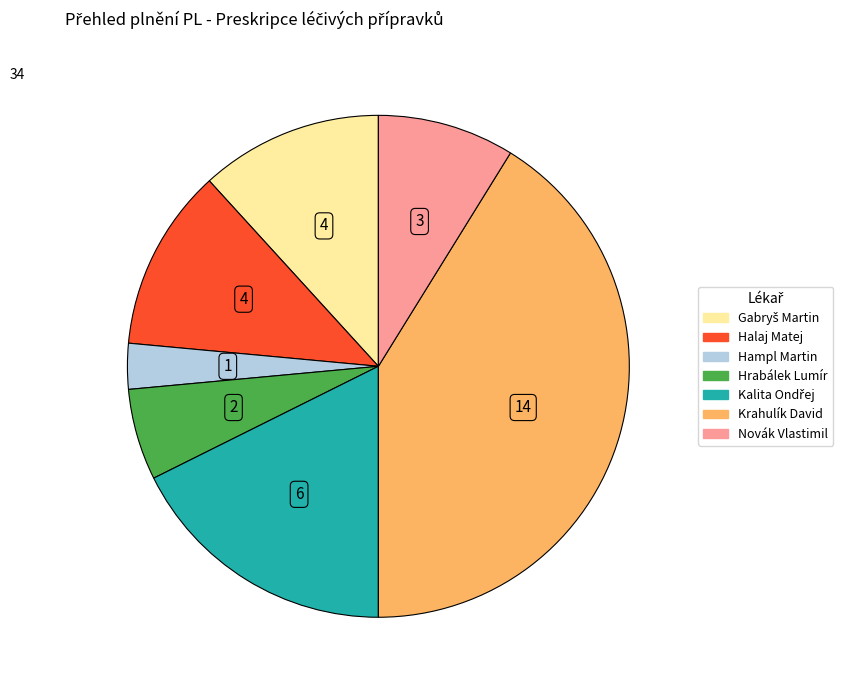

Do Hampl Martin and Halaj Matej together represent more than half of the pie?

No